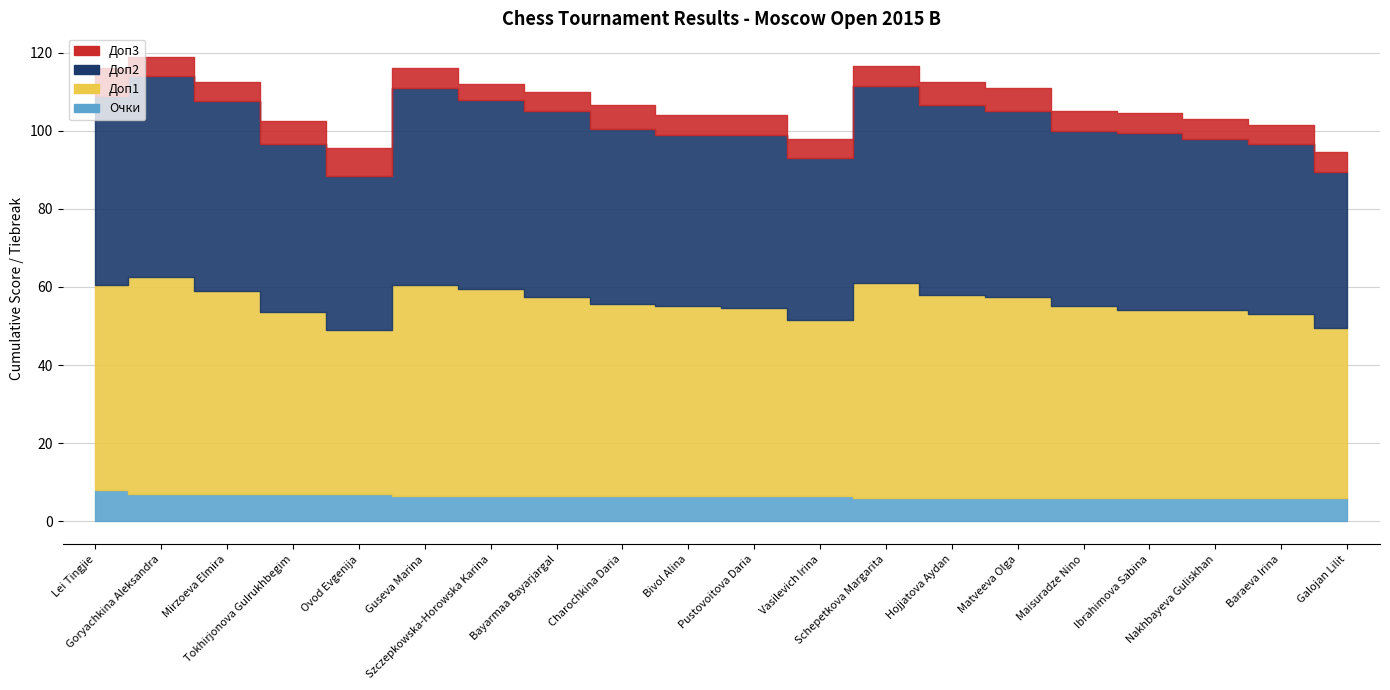

Rank the categories by Очки value from lowest to highest.

Schepetkova Margarita, Hojjatova Aydan, Matveeva Olga, Maisuradze Nino, Ibrahimova Sabina, Nakhbayeva Guliskhan, Baraeva Irina, Galojan Lilit, Guseva Marina, Szczepkowska-Horowska Karina, Bayarmaa Bayarjargal, Charochkina Daria, Bivol Alina, Pustovoitova Daria, Vasilevich Irina, Goryachkina Aleksandra, Mirzoeva Elmira, Tokhirjonova Gulrukhbegim, Ovod Evgenija, Lei Tingjie